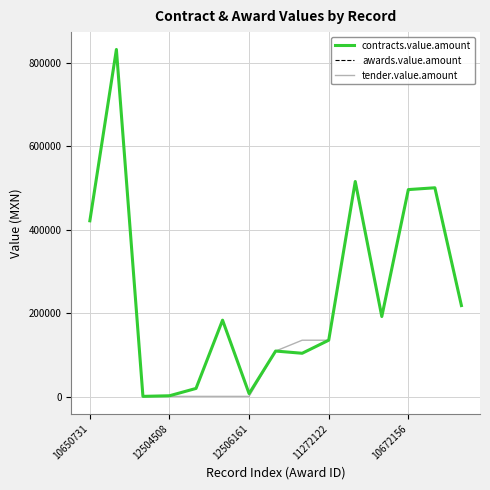

True or false: awards.value.amount and contracts.value.amount intersect in this chart.

False